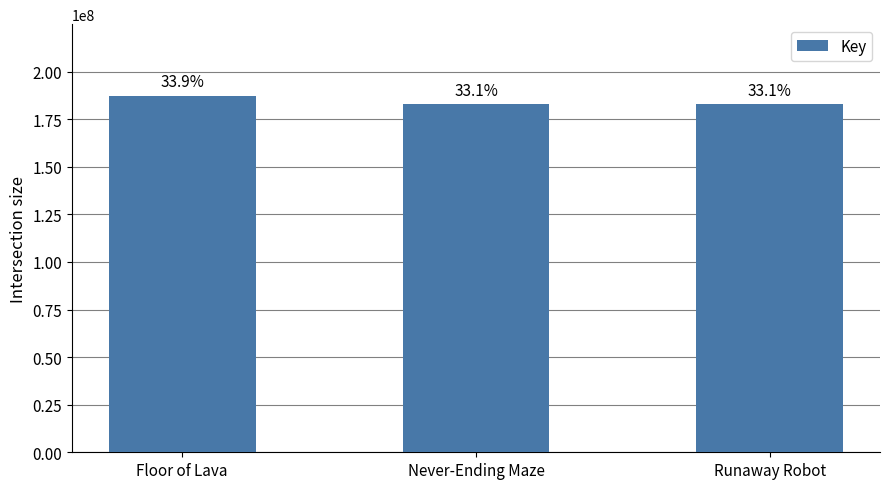

Does the chart contain any negative values?

No